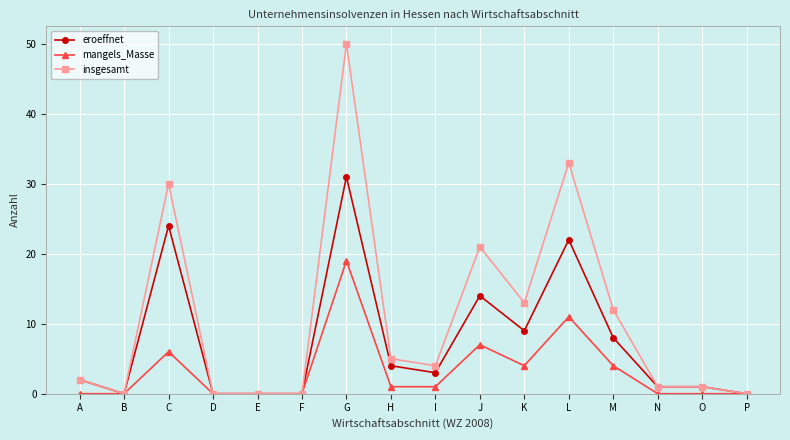

What is the difference between the highest and lowest values at K?

9